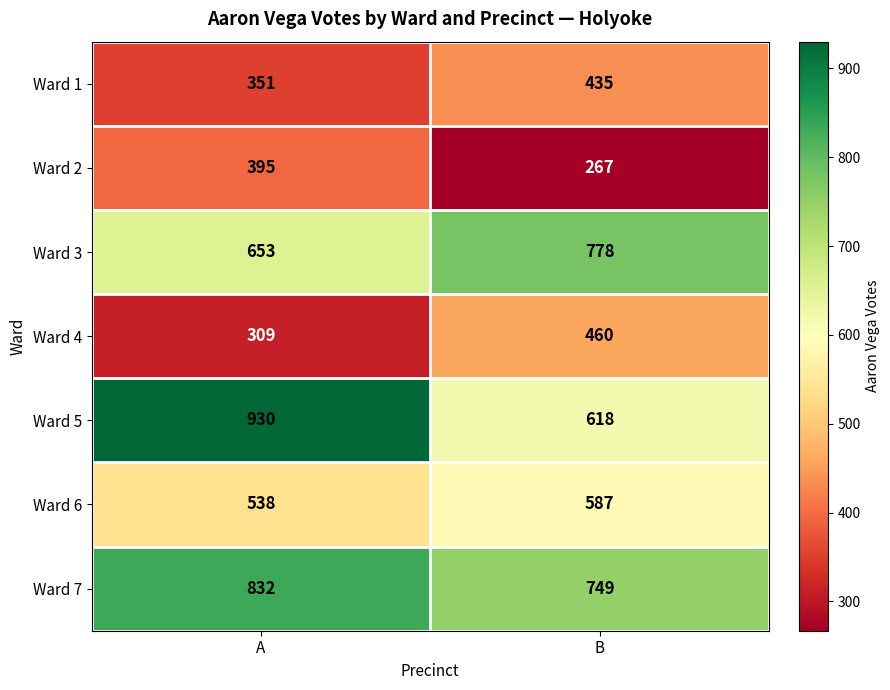

Which series has the widest spread of values?

Ward 5